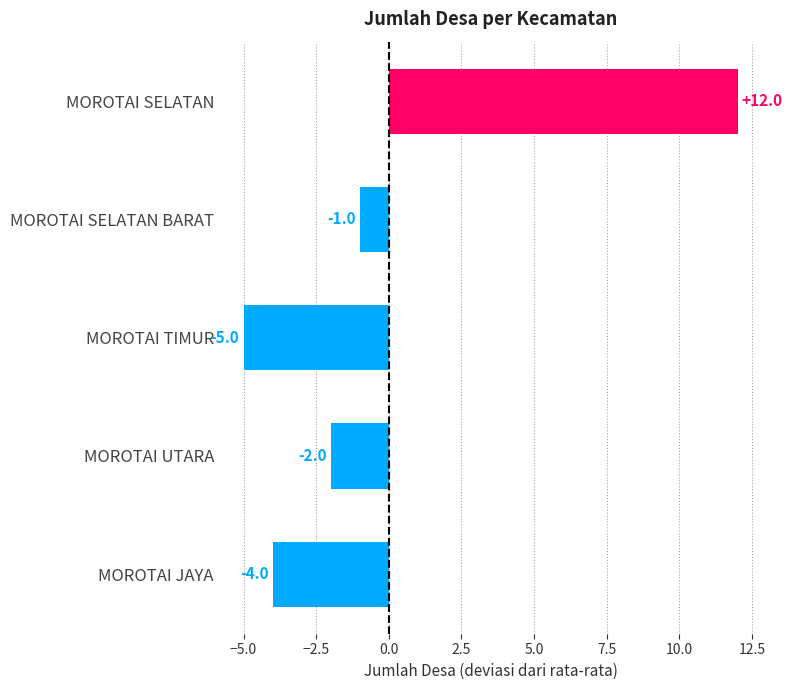

How many values are below -2?

2